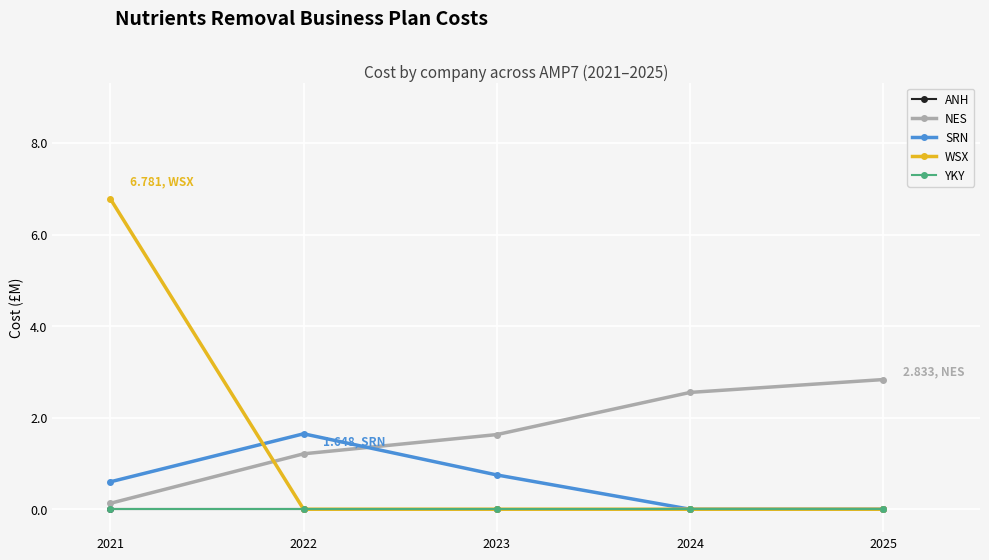

After their last crossing, which series has the higher values: WSX or SRN?

SRN